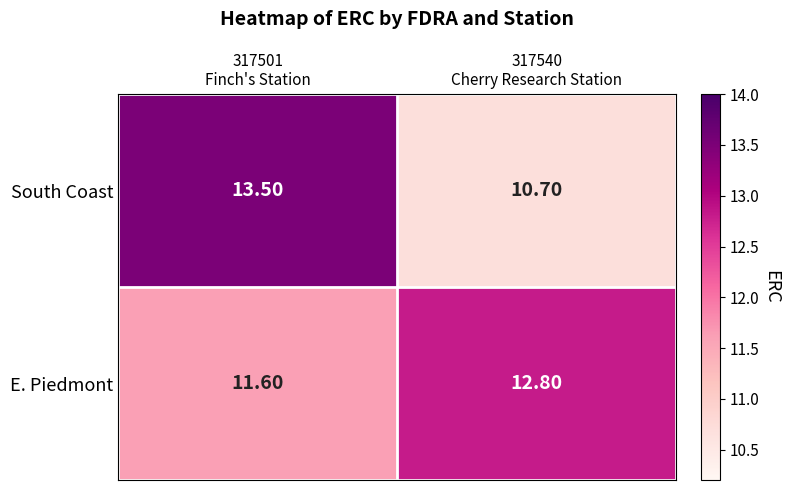

Which series has the largest total across all categories?

E. Piedmont